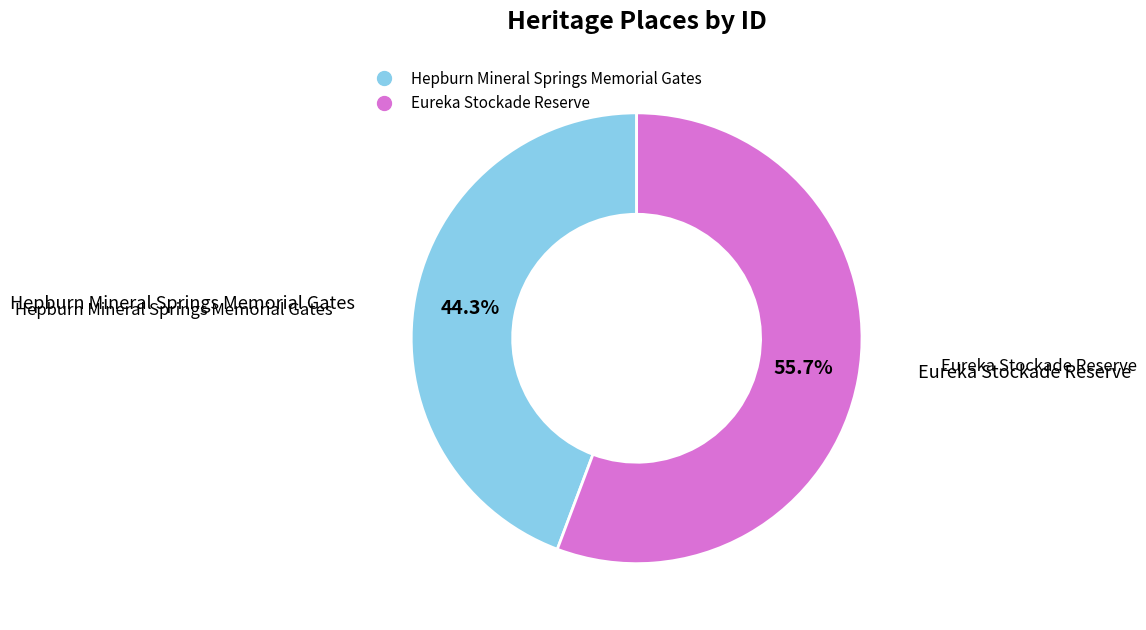

To the nearest percent, what portion does Eureka Stockade Reserve represent?

56%